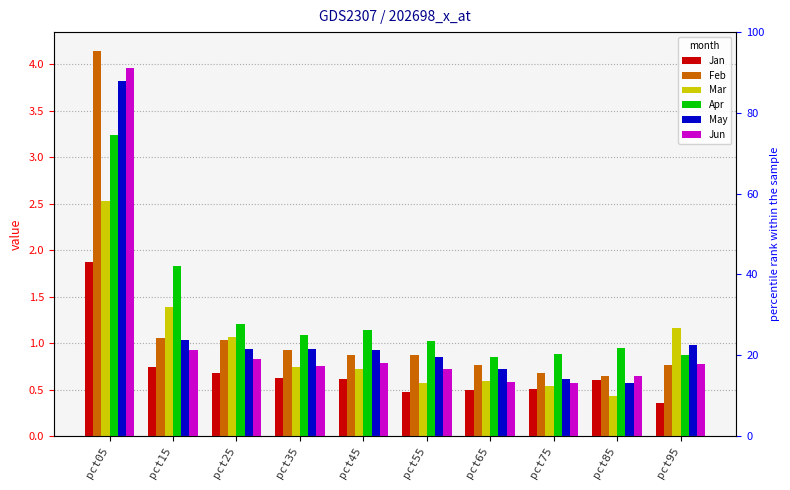

What is the difference between the Feb values at pct75 and pct65?

0.1